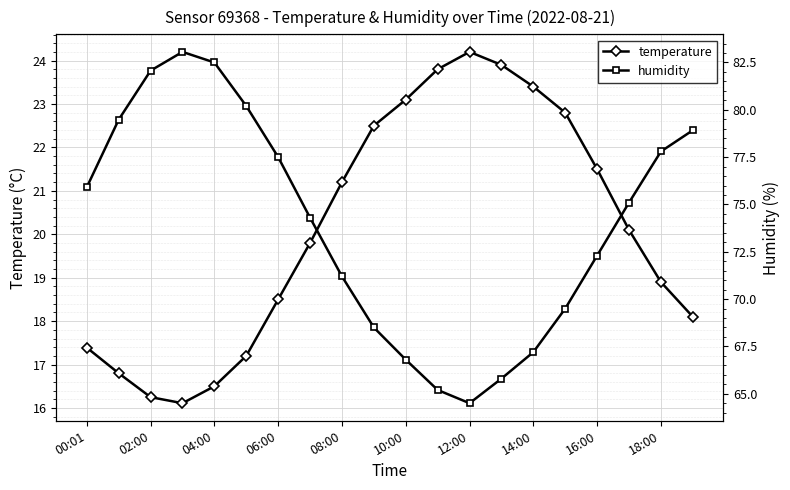

Is this an area chart (filled region under the line)?

No